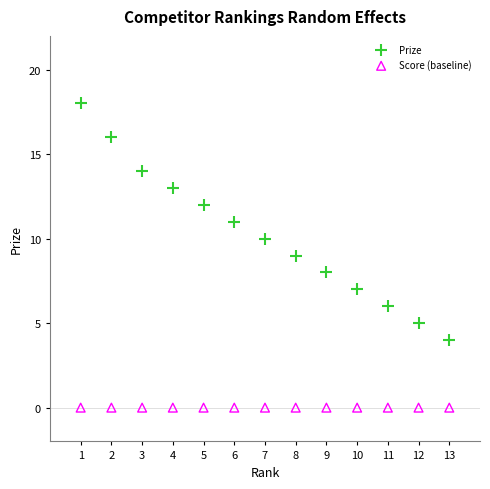

Which series contains the highest Y value?

Prize